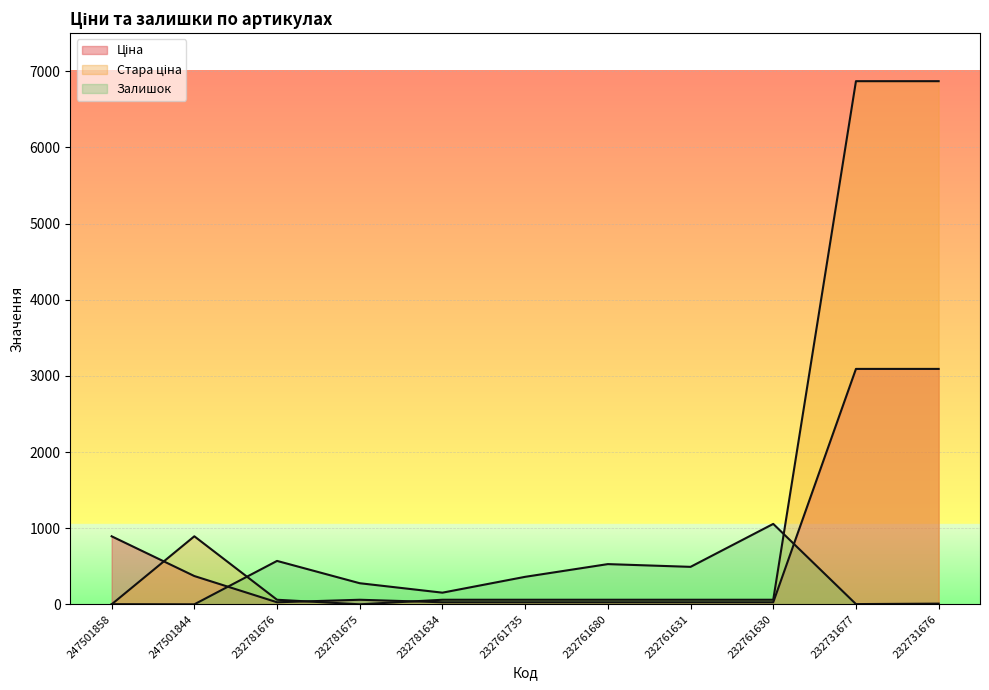

How many intersections are there between Стара ціна and Залишок?

3